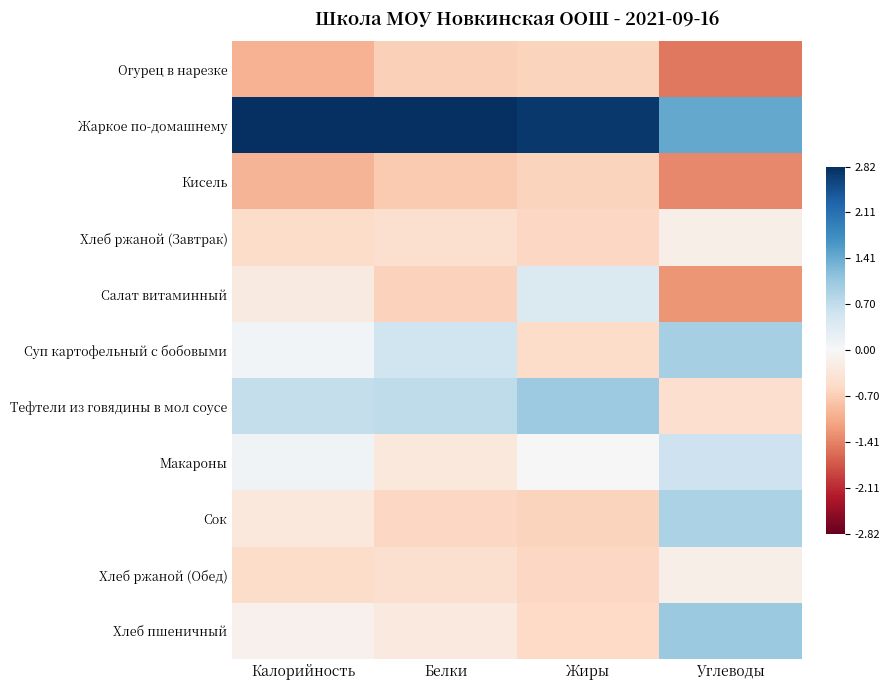

How many data points does each series have?

4